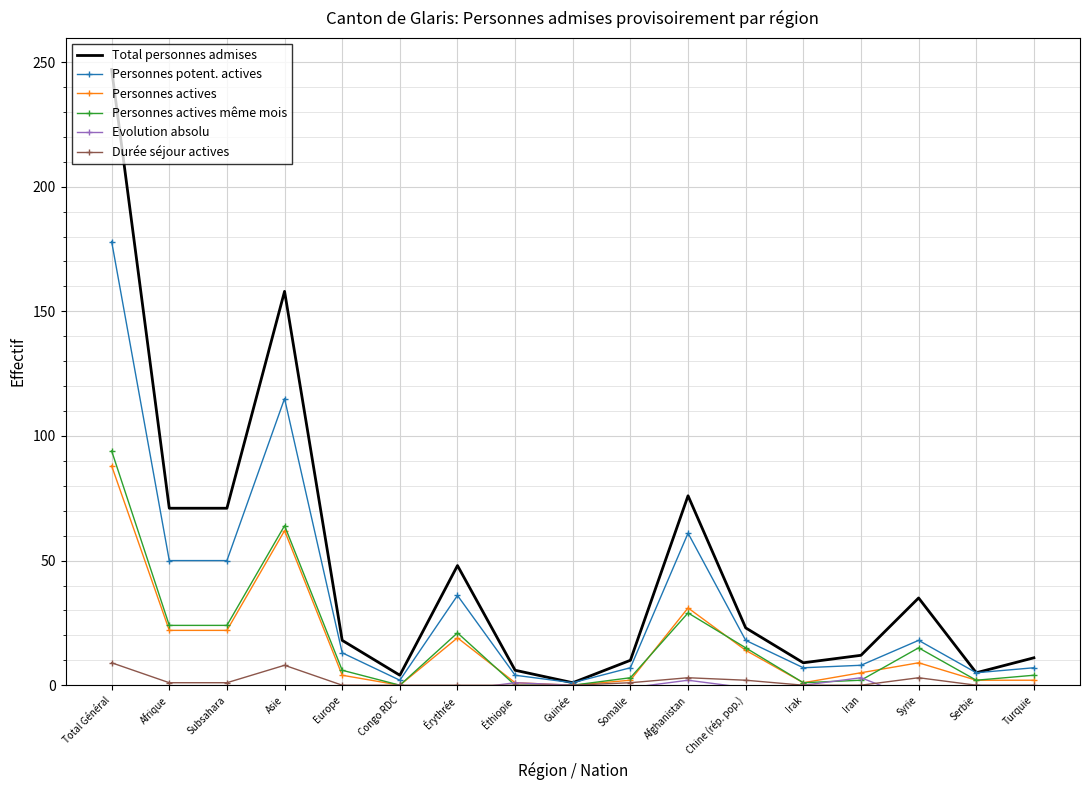

True or false: Personnes actives has a value of 2 at Éthiopie.

False